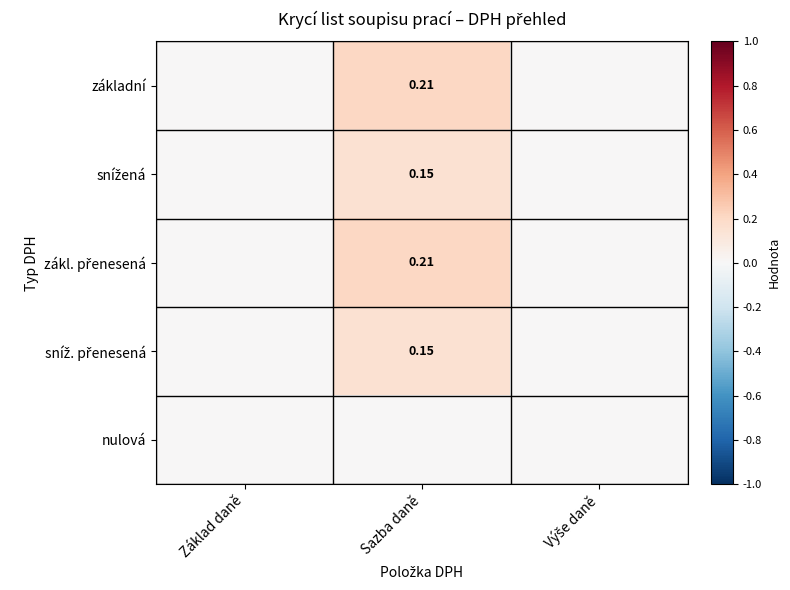

Which series has the largest total across all categories?

základní